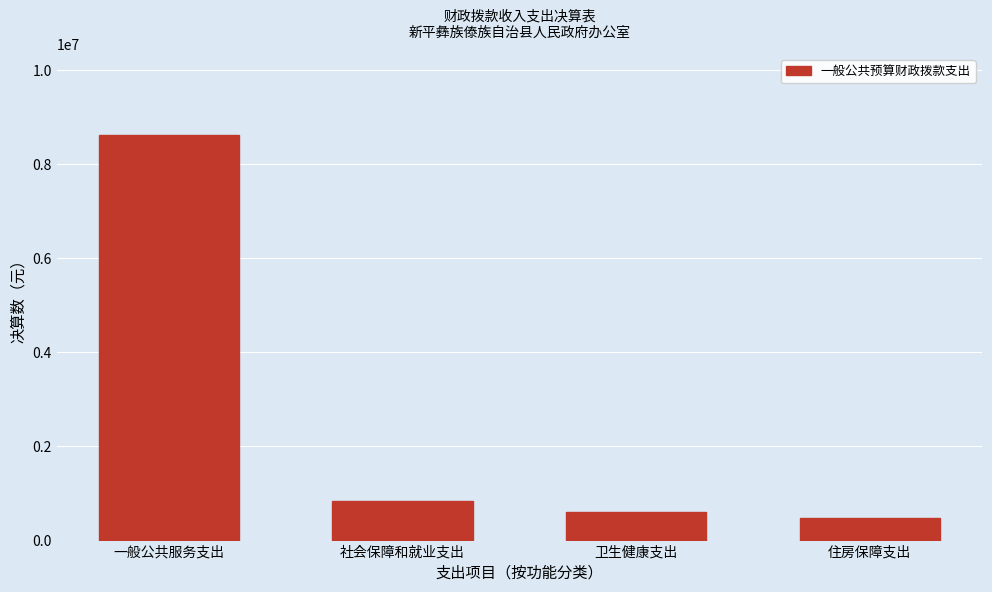

Reading left to right, extract all data points from this chart.

一般公共服务支出=8619568.6	社会保障和就业支出=840670.4	卫生健康支出=614915.7	住房保障支出=481097.0